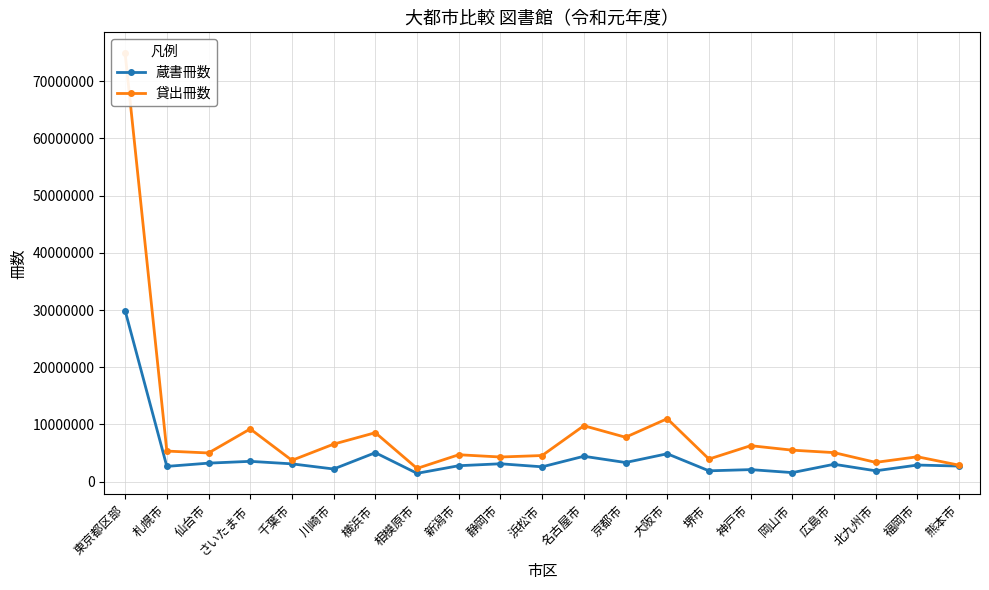

How many data points in 貸出冊数 are above 5078049?

10